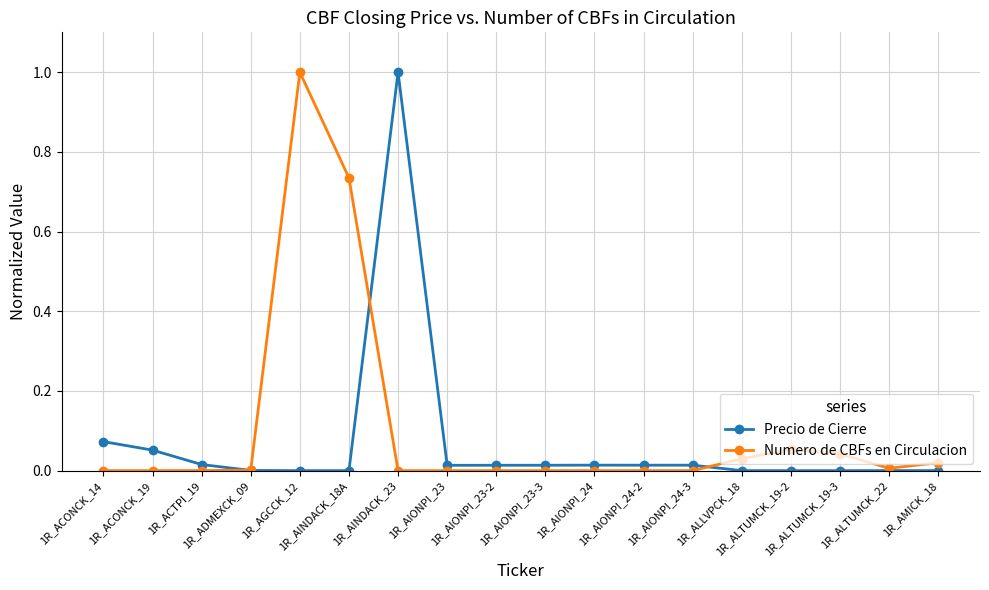

What is the label of the 16th point from the left?

1R_ALTUMCK_19-3